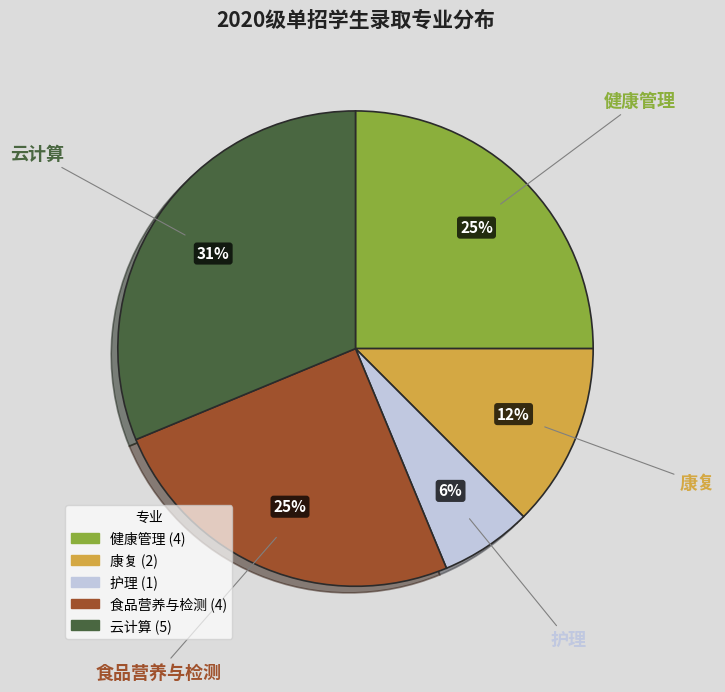

Combined, do 康复 and 护理 account for over 50%?

No